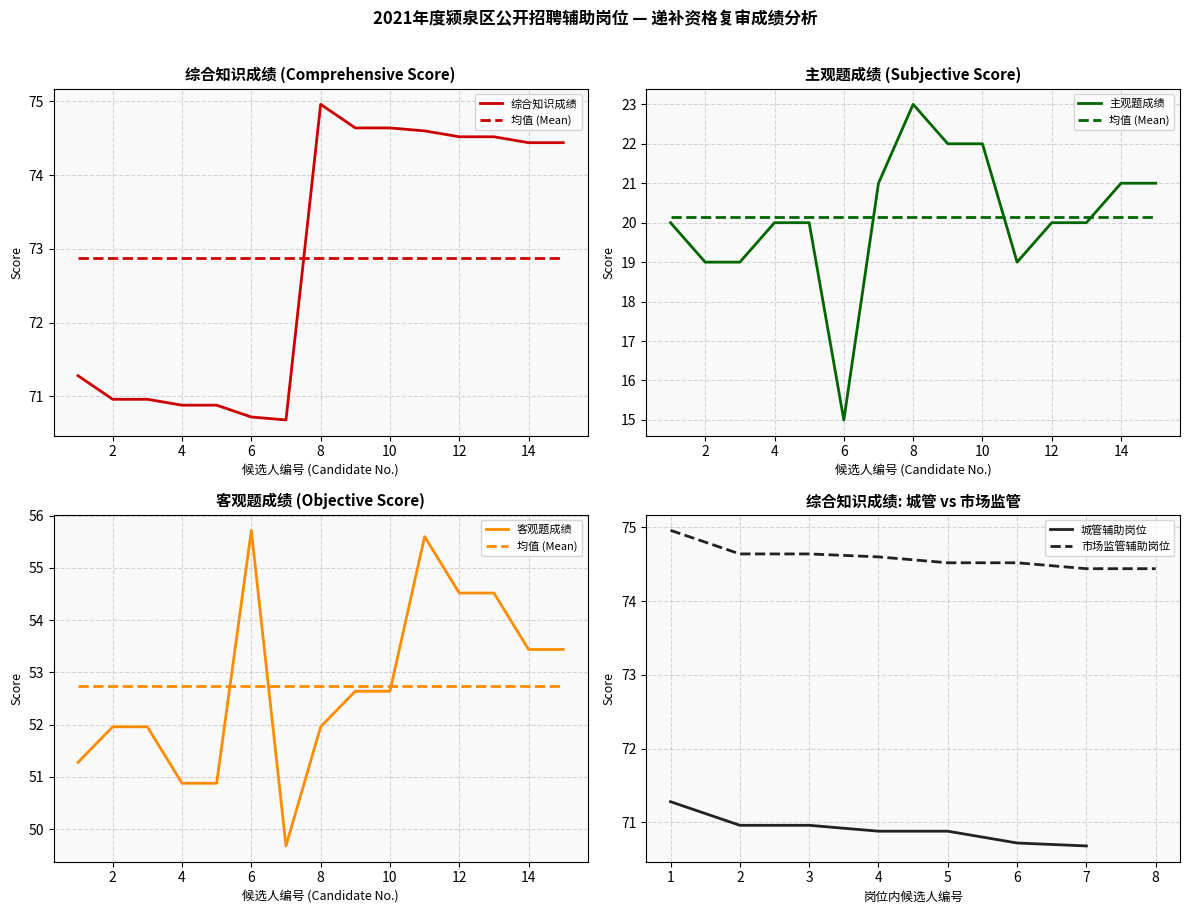

The value of 客观题成绩 at 3 is 15.5. True or false?

False